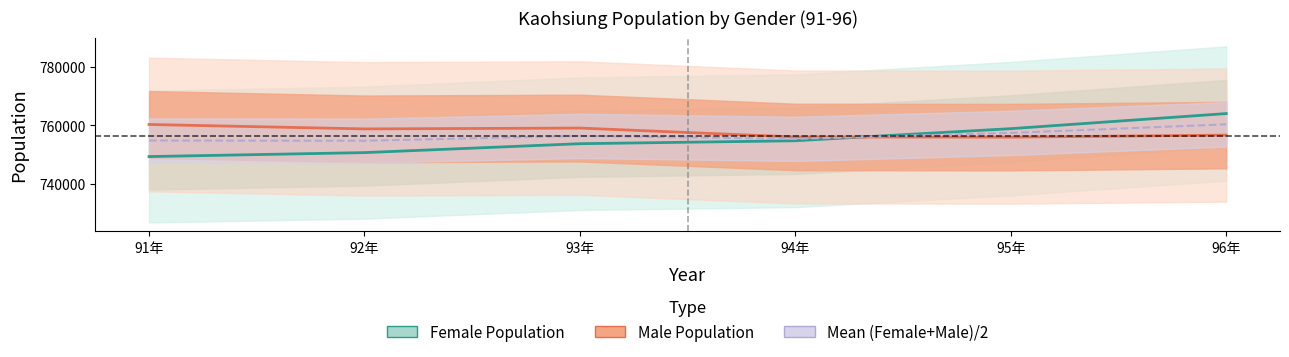

What is the value of the Male Population point at the 1st from the left?

760228.0